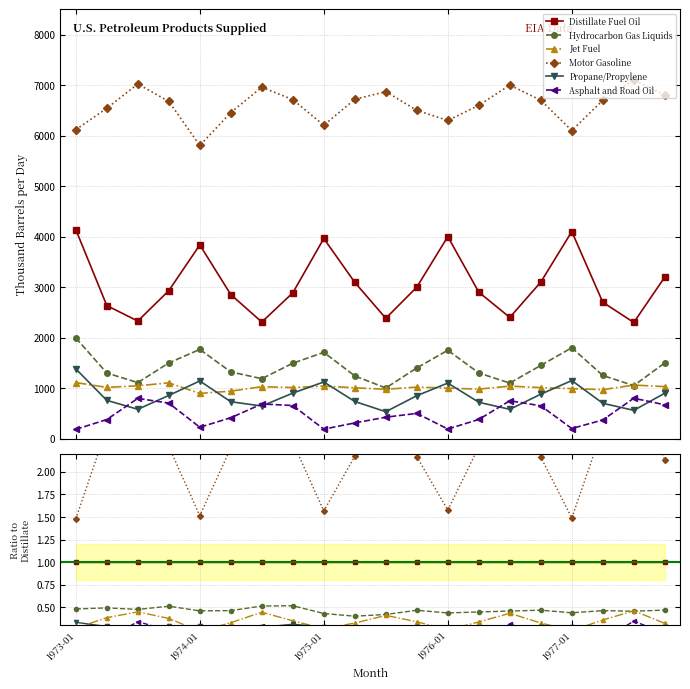

True or false: Hydrocarbon Gas Liquids has more than 2 points higher than both neighbors.

True